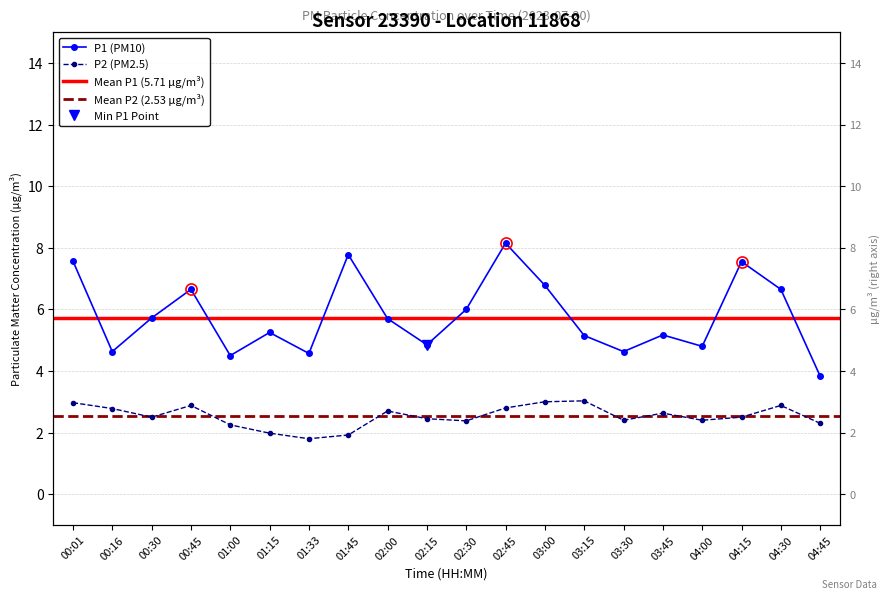

What is the smallest value displayed?

1.8